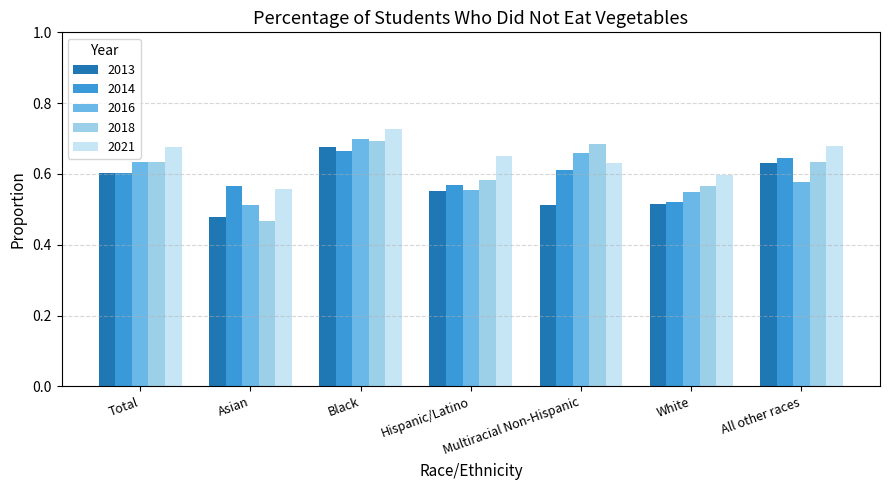

The value of 2016 at All other races is 0.9. True or false?

False